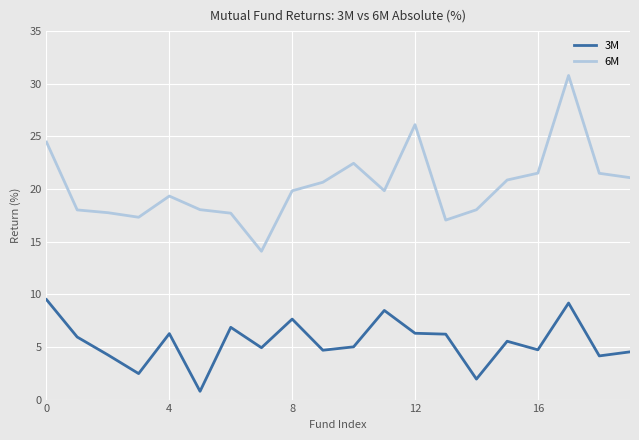

What is the maximum value shown in the chart?

30.8